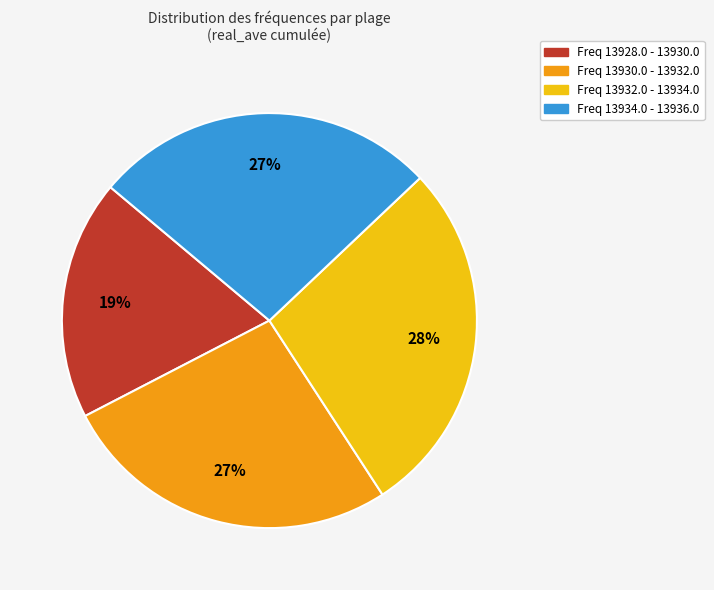

Combined, do Freq 13930.0 - 13932.0 and Freq 13932.0 - 13934.0 account for over 50%?

Yes